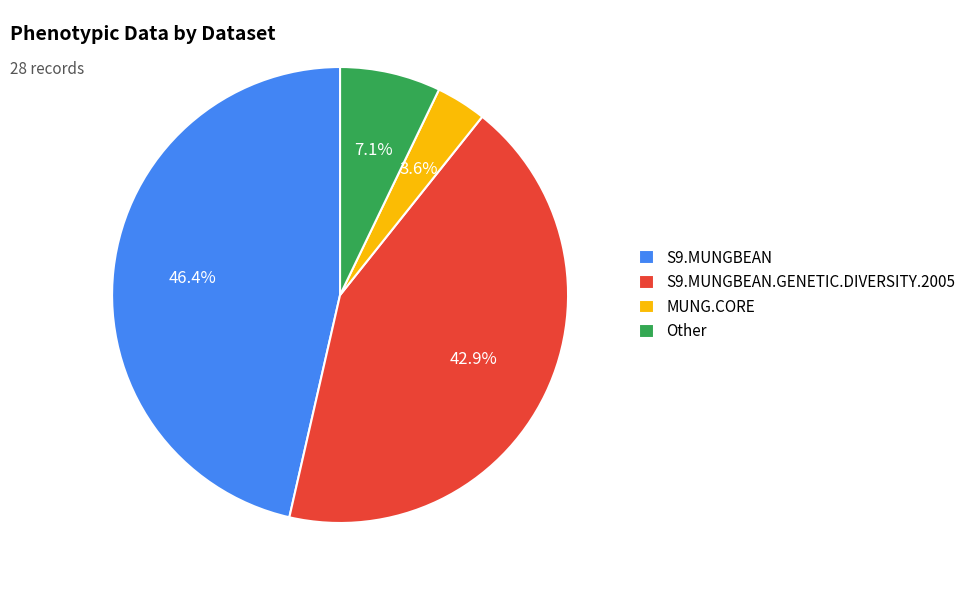

To the nearest percent, what is the combined percentage of S9.MUNGBEAN and MUNG.CORE?

50%